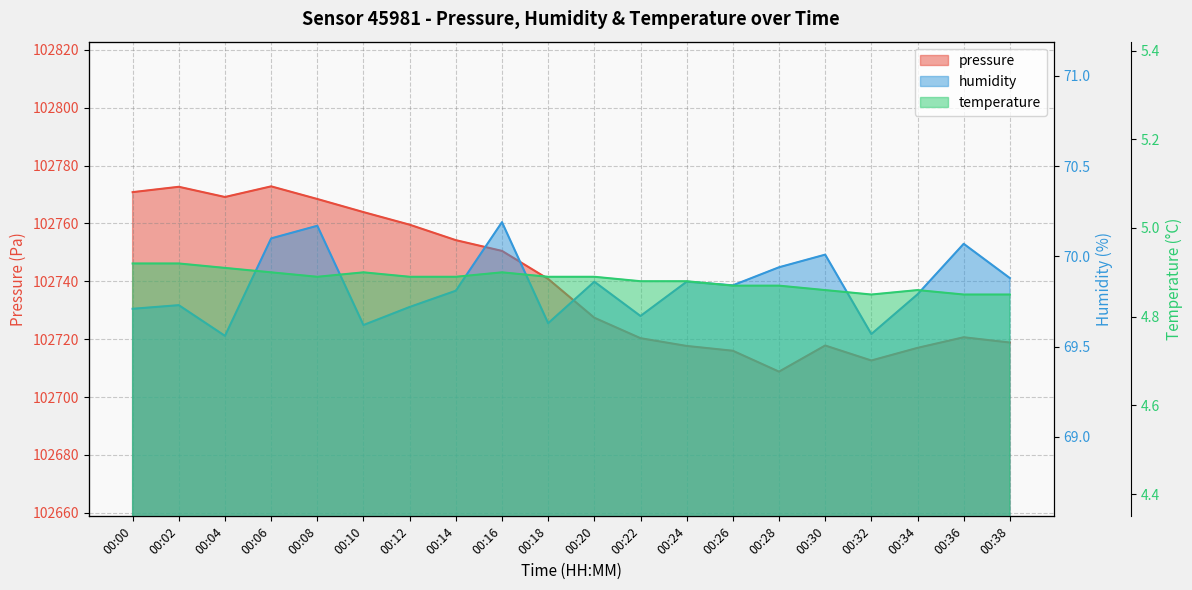

At how many categories does at least one series exceed 50520?

20